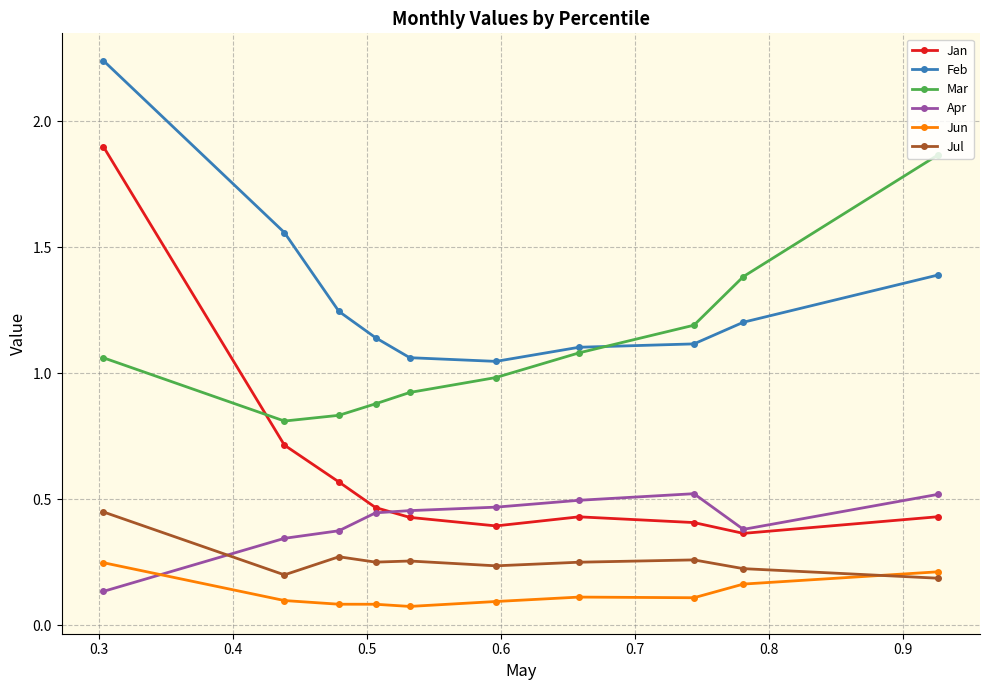

True or false: Feb has more than 1 points higher than both neighbors.

False